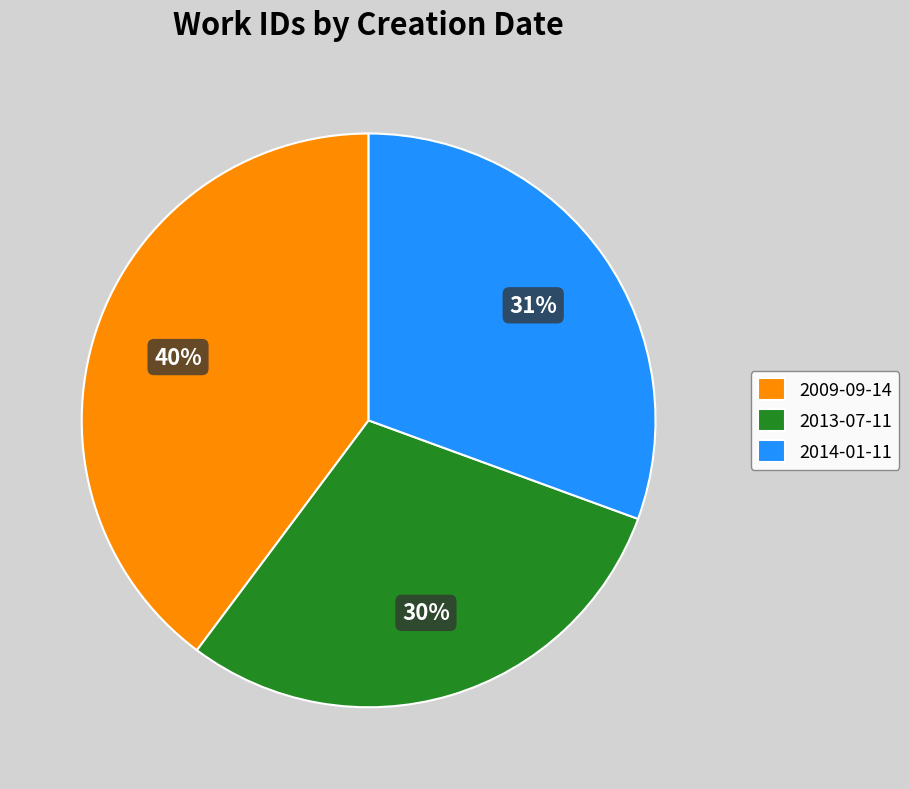

The 2013-07-11 slice represents 38% of the pie. True or false?

False